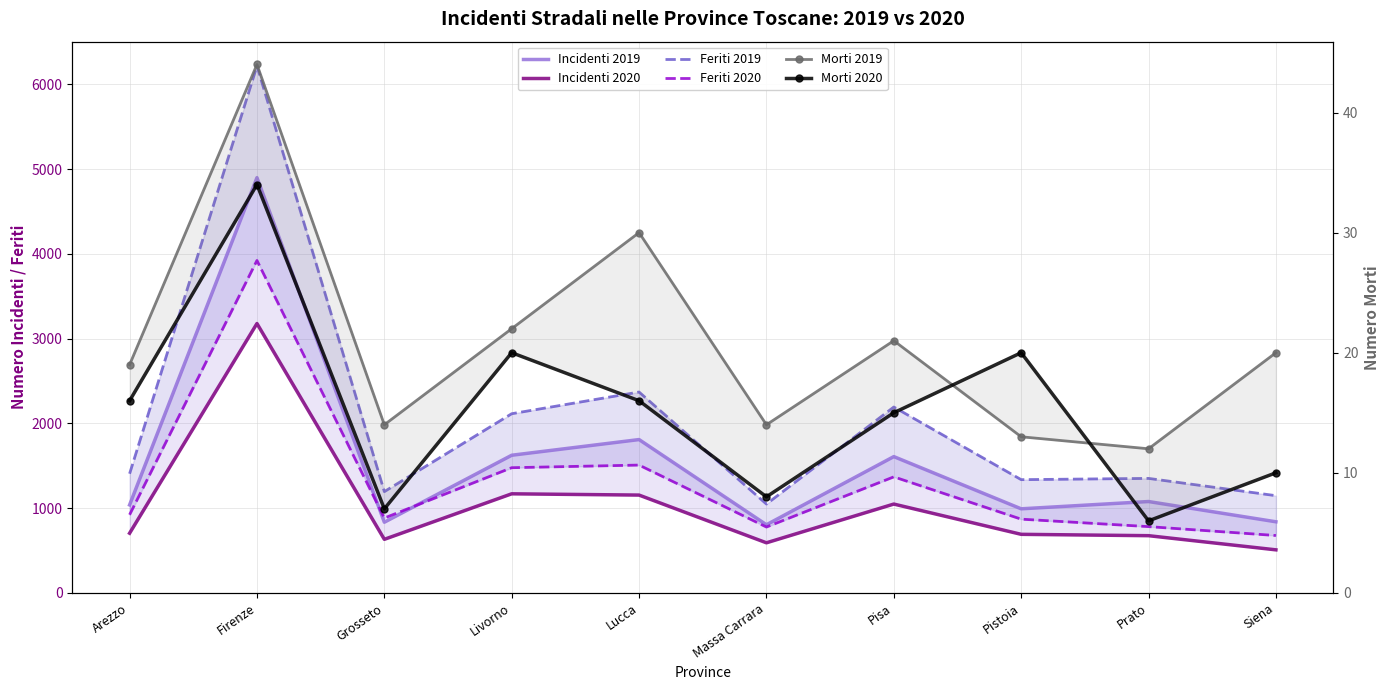

Is the value of Feriti 2019 at Siena greater than the value of Incidenti 2019 at Pisa?

No